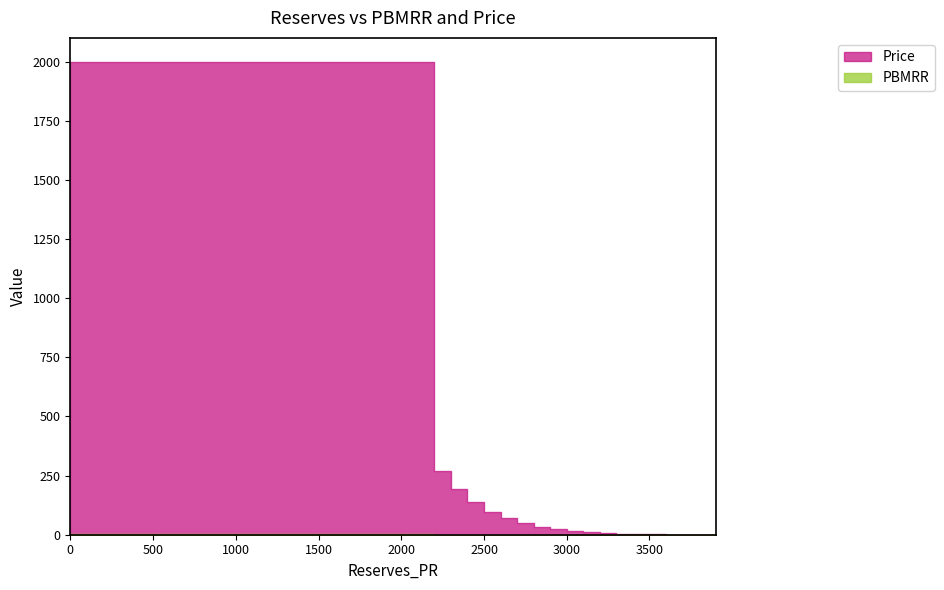

True or false: PBMRR and Price intersect in this chart.

False